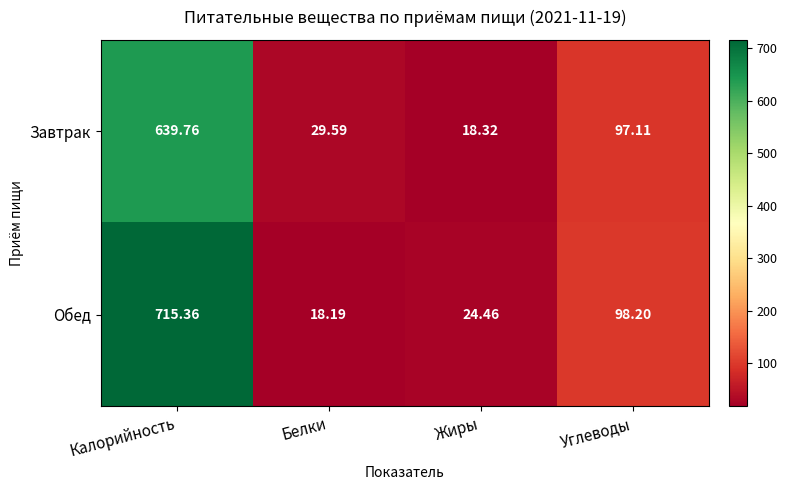

Which category has the lowest value across all series?

Белки